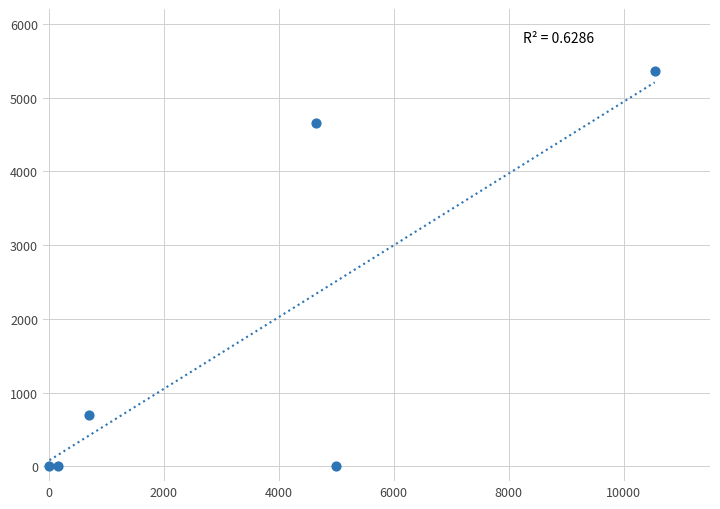

What is the range of X values (max minus min)?

10523